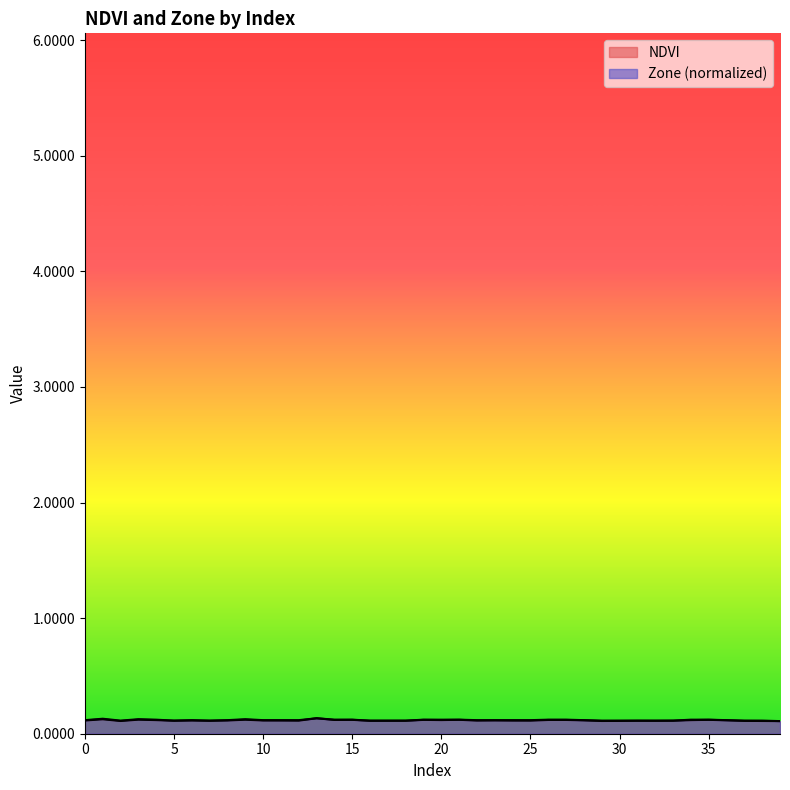

What are all the series names shown in the legend?

NDVI, Zone